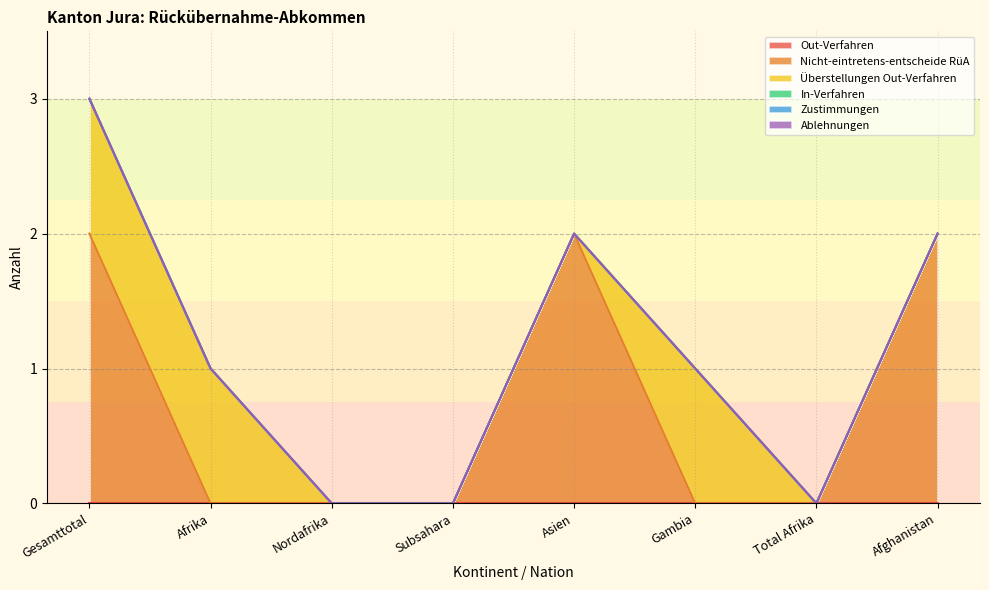

How many lines are shown in the chart?

6